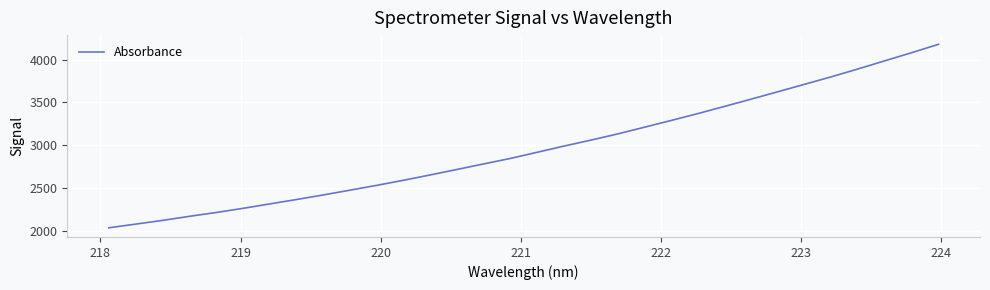

What is the difference between the maximum and minimum values?

2147.3